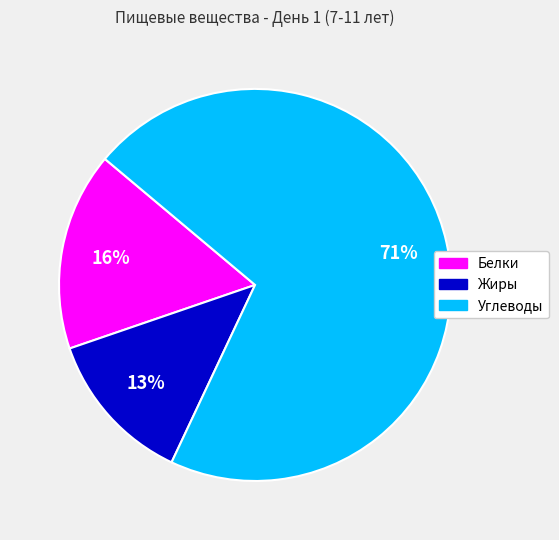

What percentage is the Углеводы slice, to the nearest percent?

71%